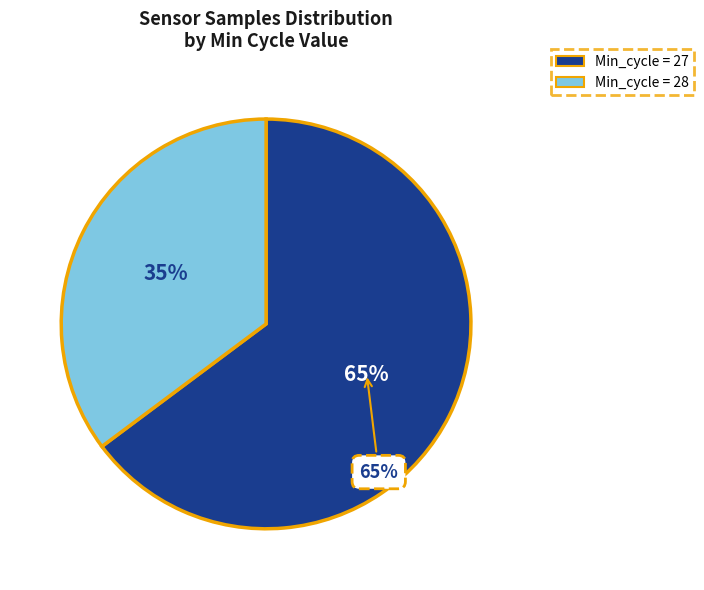

Count the number of slices in the pie.

2